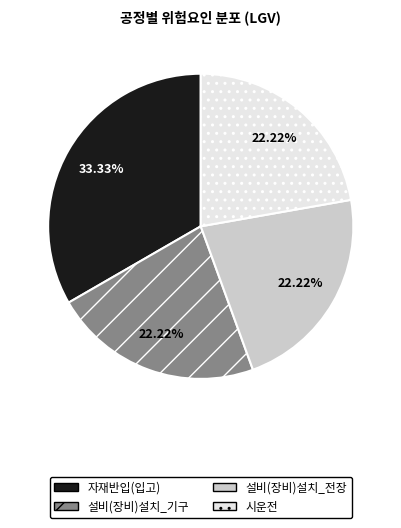

Is there any slice that represents more than half of the pie?

No